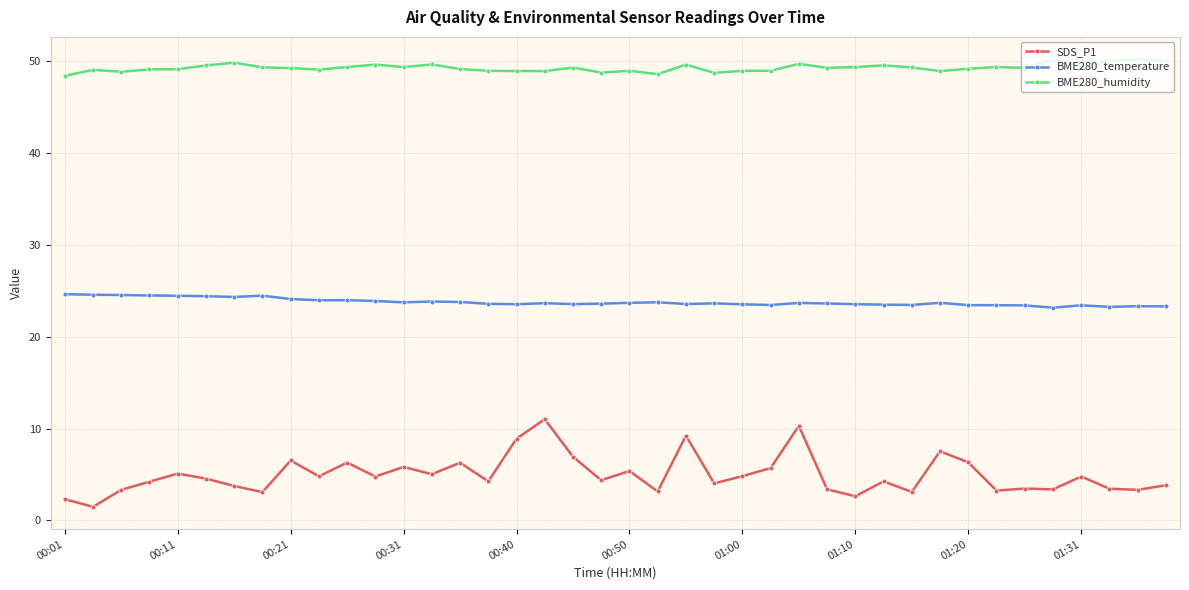

What is the sum of all BME280_temperature values?

951.3